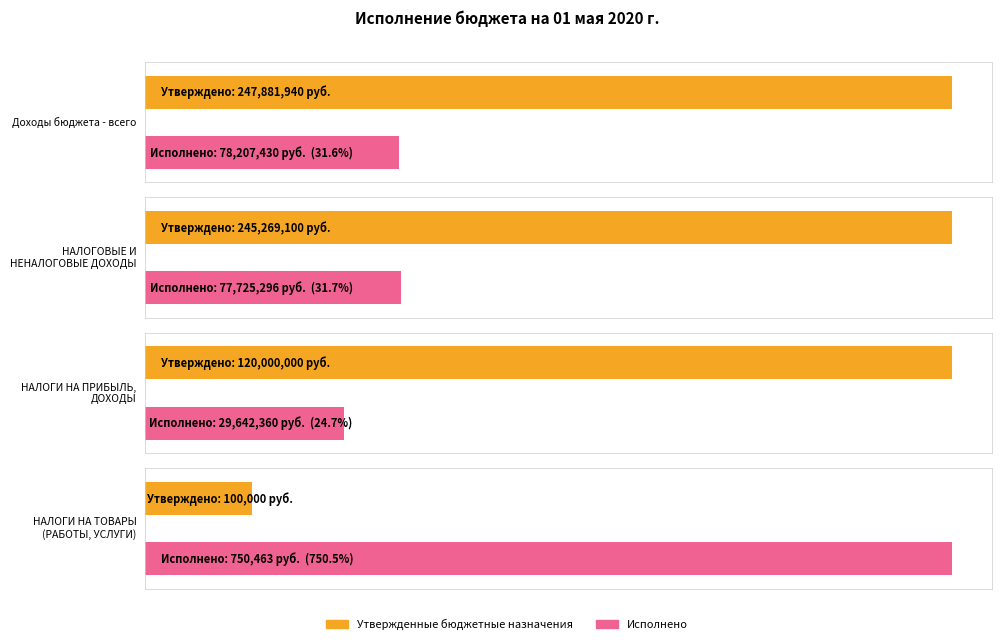

Which has a higher value, НАЛОГИ НА ПРИБЫЛЬ, ДОХОДЫ or Доходы бюджета - всего?

Доходы бюджета - всего